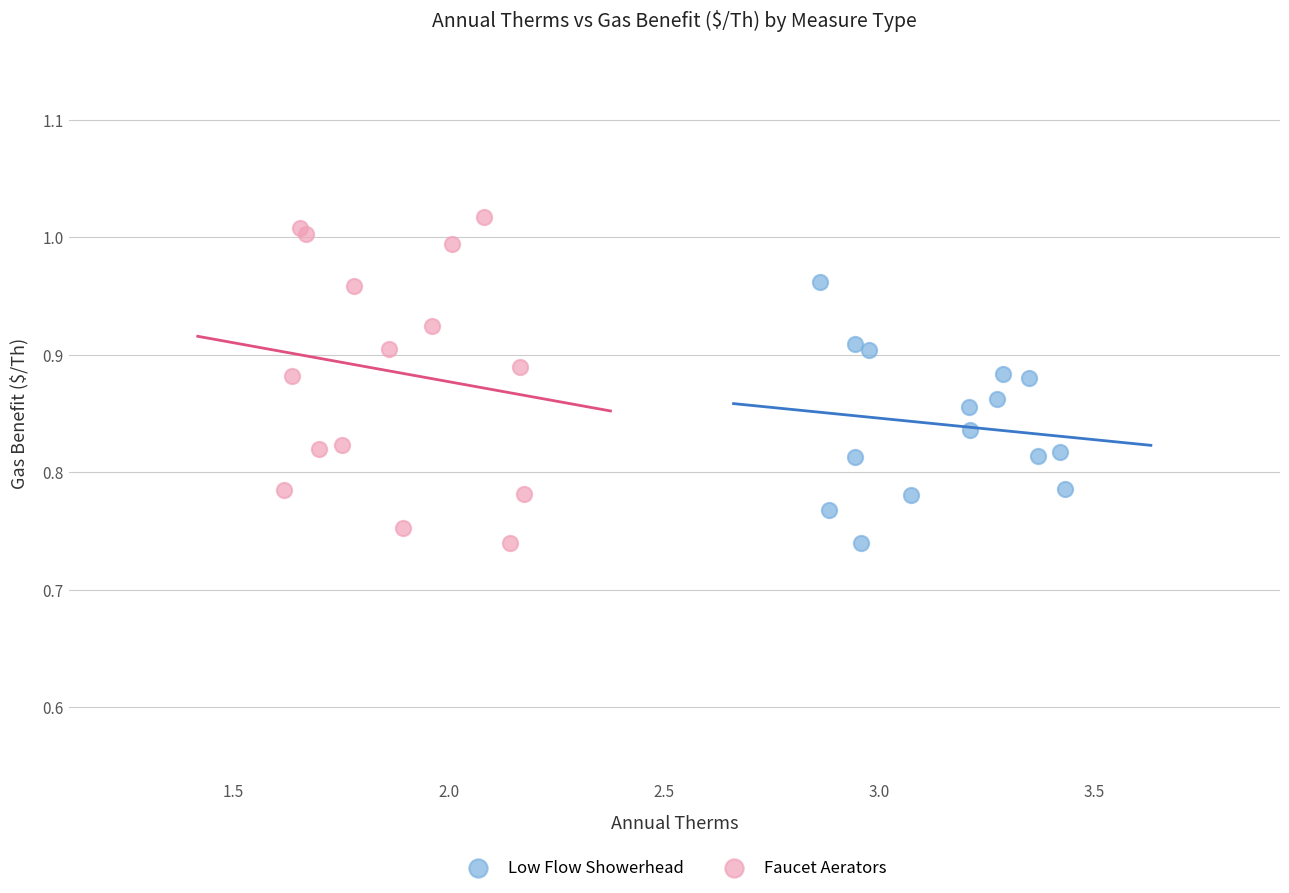

Which series has the widest spread of Y values?

Faucet Aerators